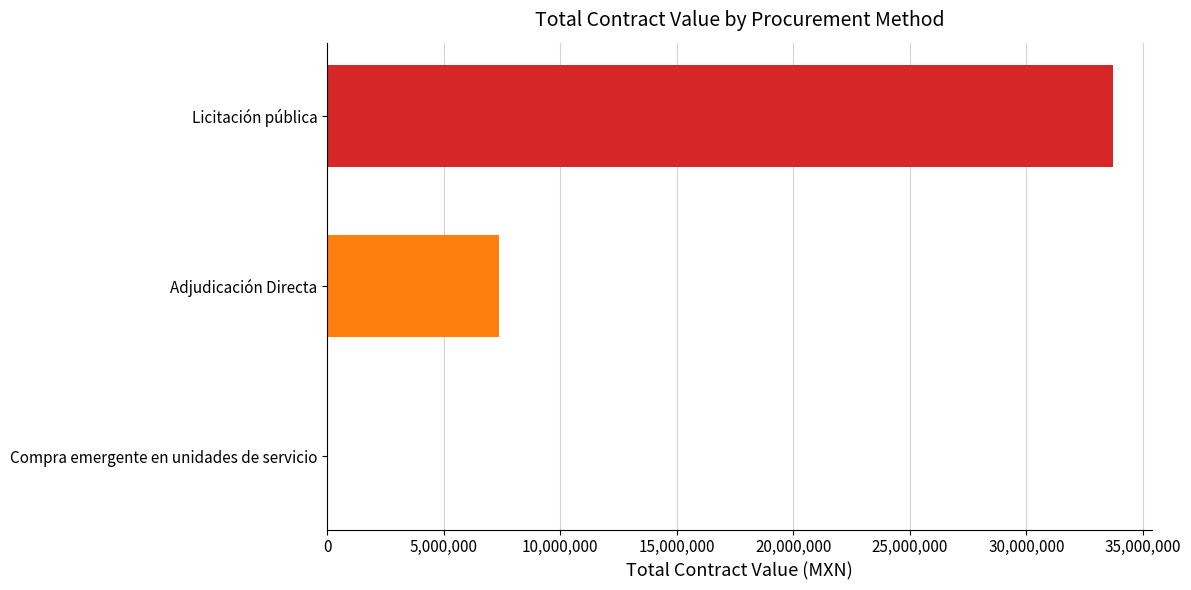

What is the approximate value at Licitación pública?

33714000.0